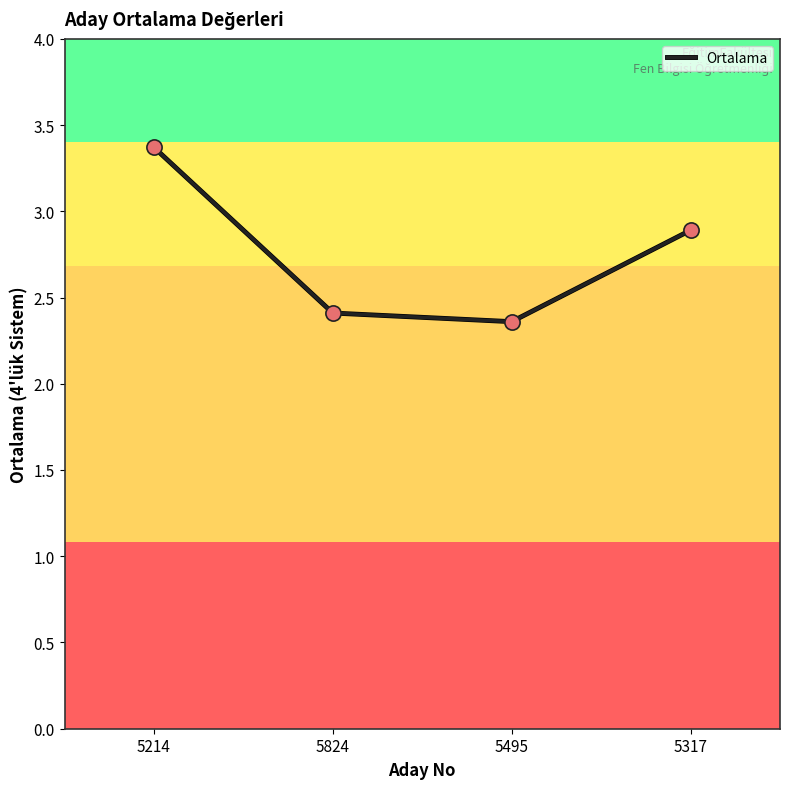

Which has a higher value, 5214 or 5495?

5214